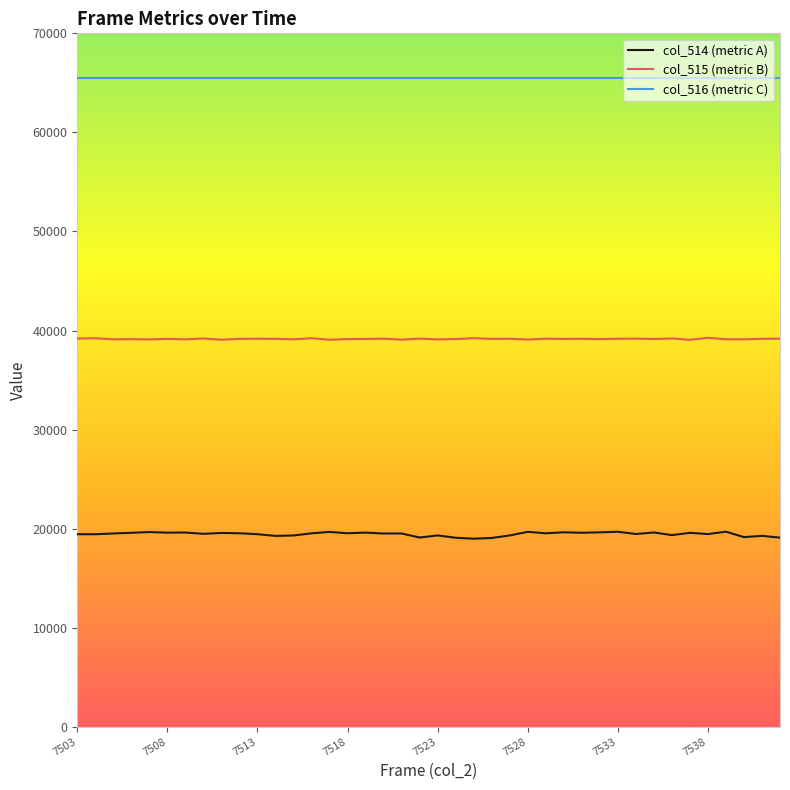

Which series has the largest range (max minus min)?

col_514 (metric A)